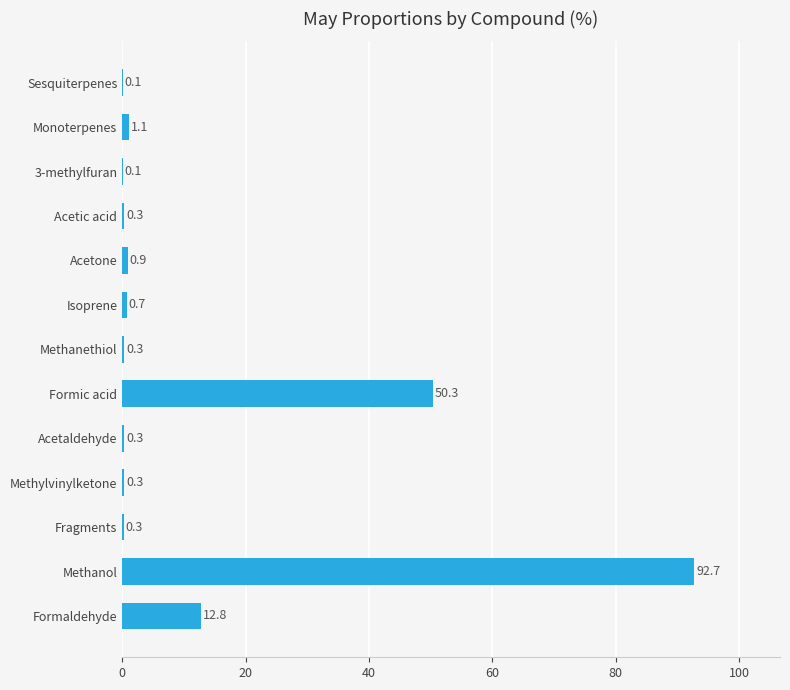

Where is the data nearest to the value 46?

Formic acid